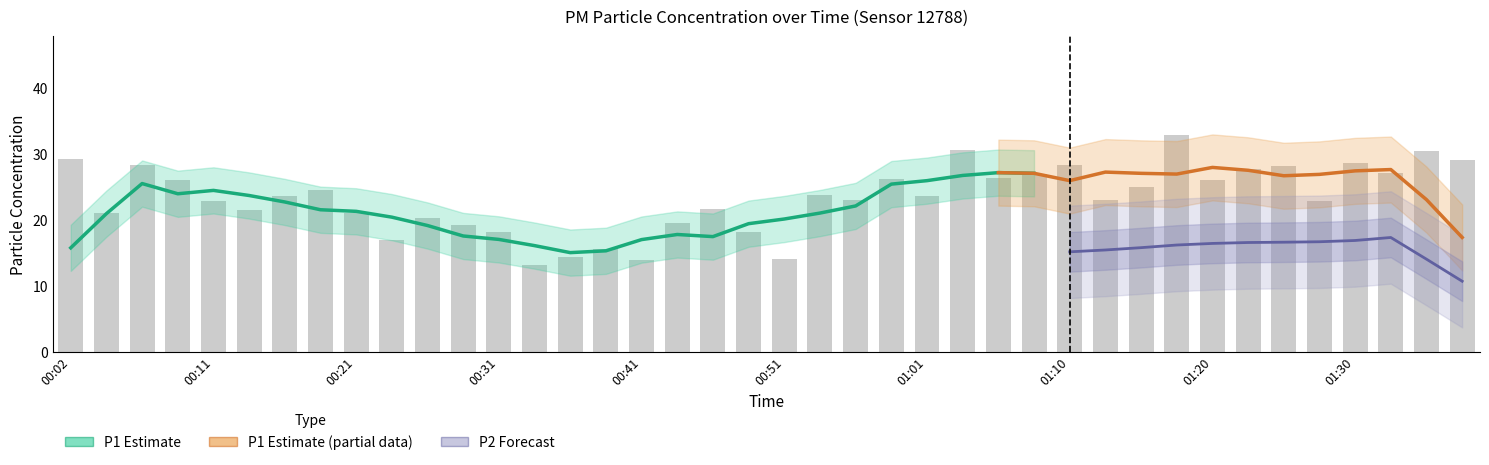

Rank the categories by value from highest to lowest.

01:18, 01:03, 01:35, 00:02, 01:37, 01:30, 00:07, 01:10, 01:25, 01:23, 01:32, 01:08, 01:05, 00:58, 01:20, 00:09, 01:15, 00:19, 00:53, 00:16, 01:01, 00:56, 01:13, 01:28, 00:11, 00:46, 00:14, 00:04, 00:21, 00:26, 00:43, 00:29, 00:31, 00:48, 00:24, 00:38, 00:36, 00:51, 00:41, 00:33